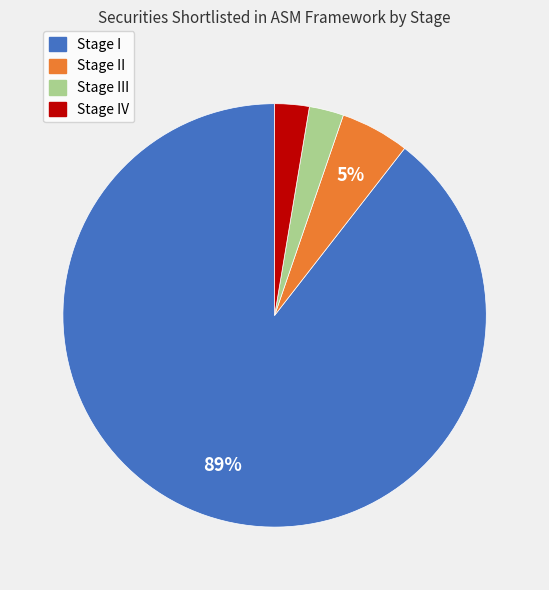

Is the sum of Stage II and Stage III greater than half?

No